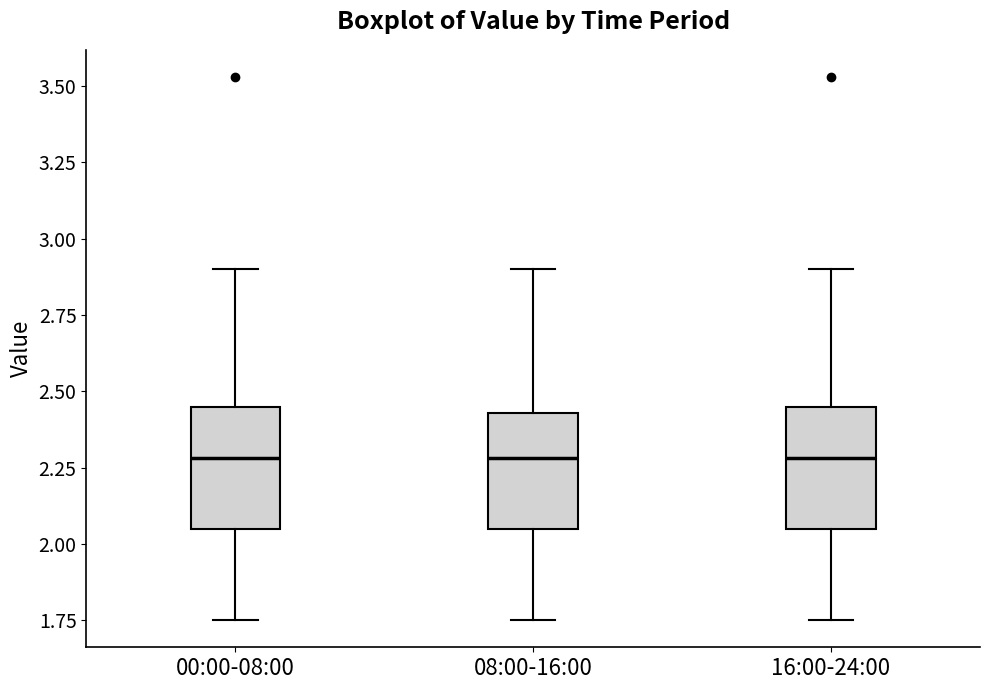

Reading left to right, read every box against the y-axis: the position of its median line, the range the box covers, and the ends of its whiskers. The values are not printed on the chart, so give them approximately, as read against the axis.

00:00-08:00: median 2.30, box 2.05 to 2.45, whiskers 1.75 to 2.90
08:00-16:00: median 2.30, box 2.05 to 2.45, whiskers 1.75 to 2.90
16:00-24:00: median 2.30, box 2.05 to 2.45, whiskers 1.75 to 2.90